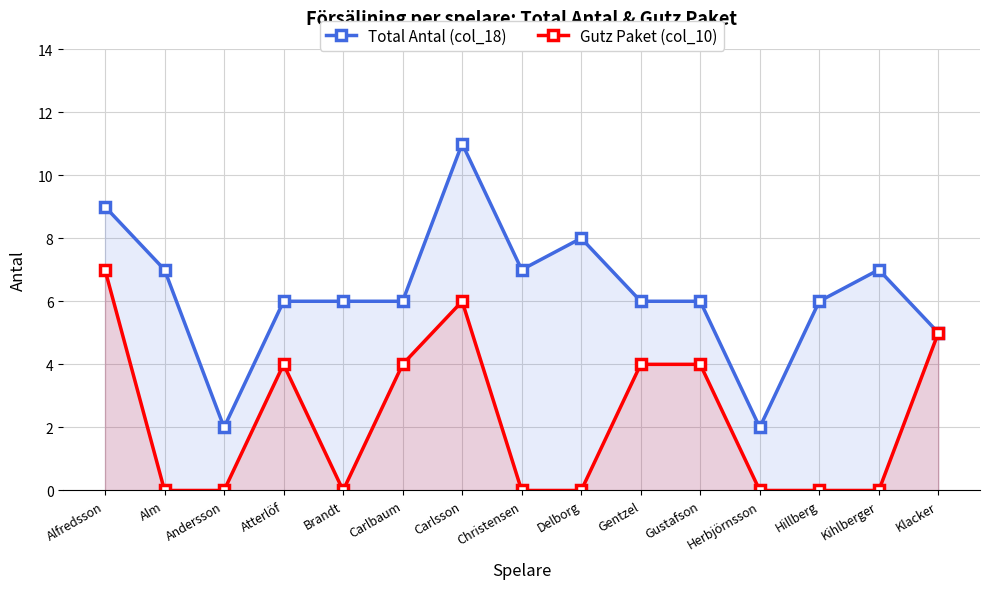

What are all the series names shown in the legend?

Total Antal (col_18), Gutz Paket (col_10)